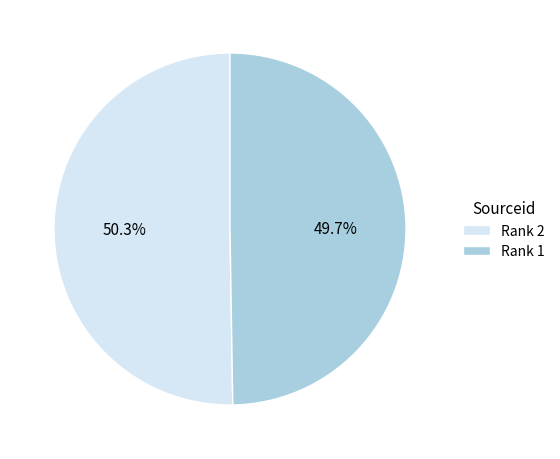

What is the smallest slice in the pie chart?

Rank 1